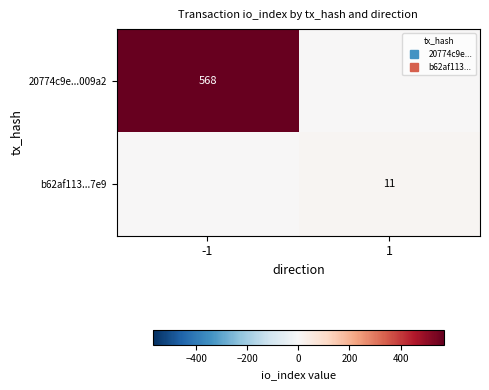

Where is 20774c9e...009a2 nearest to the value 284?

-1